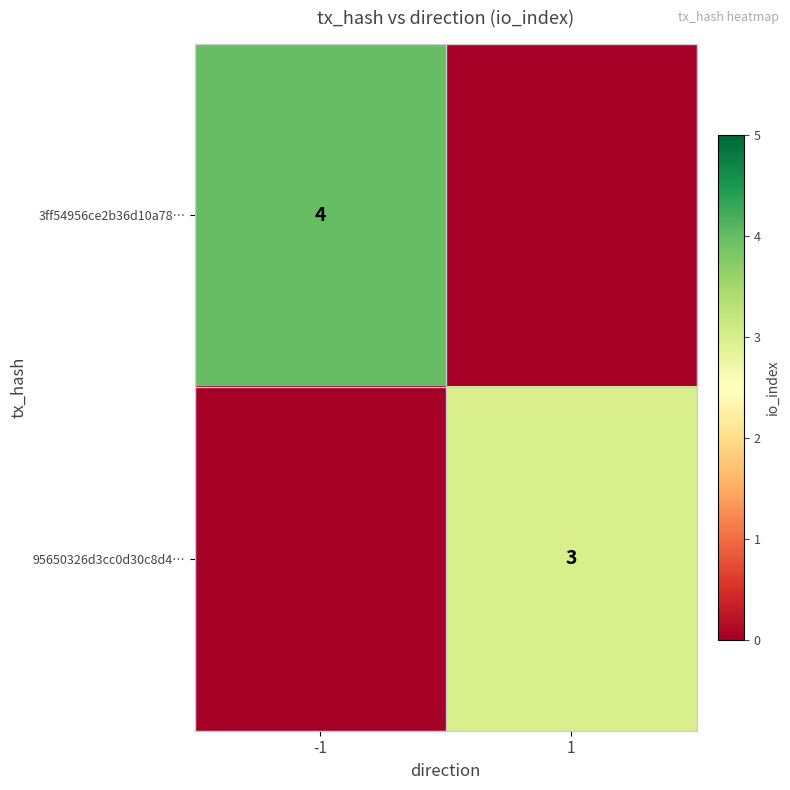

The 95650326d3cc0d30c8d4… series shows 3 at 1. True or false?

True